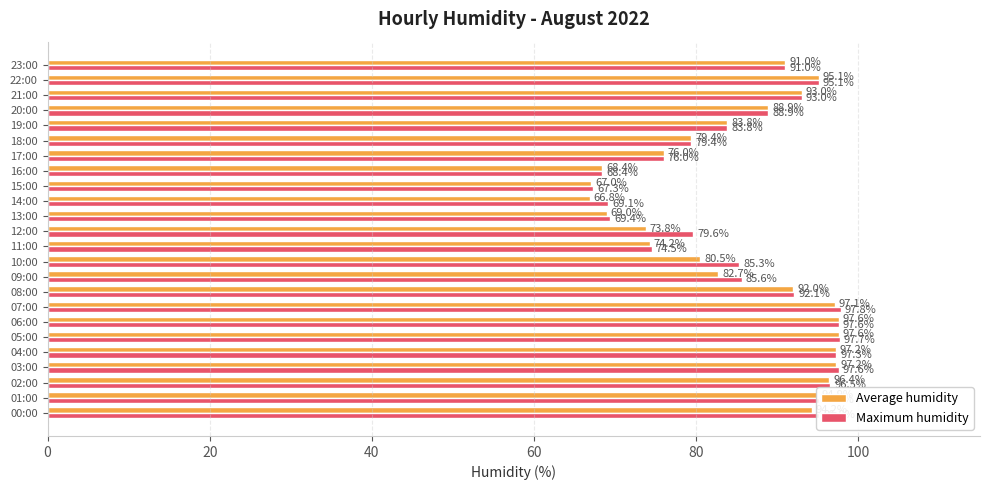

True or false: Maximum humidity has a value of 74.5 at 11:00.

True